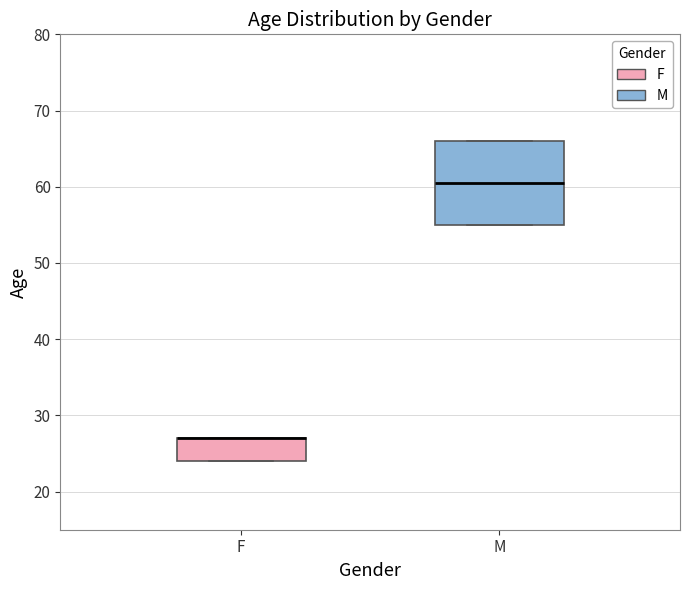

Reading left to right, transcribe this box plot: for each box, give where its median line is, the range the box spans, and where its two whiskers end, as read against the y-axis. The values are not printed on the chart, so give them approximately, as read against the axis.

F: median 27 (drawn on the box's upper edge), box 24 to 27, whiskers 24 to 27
M: median 61, box 55 to 66, whiskers 55 to 66